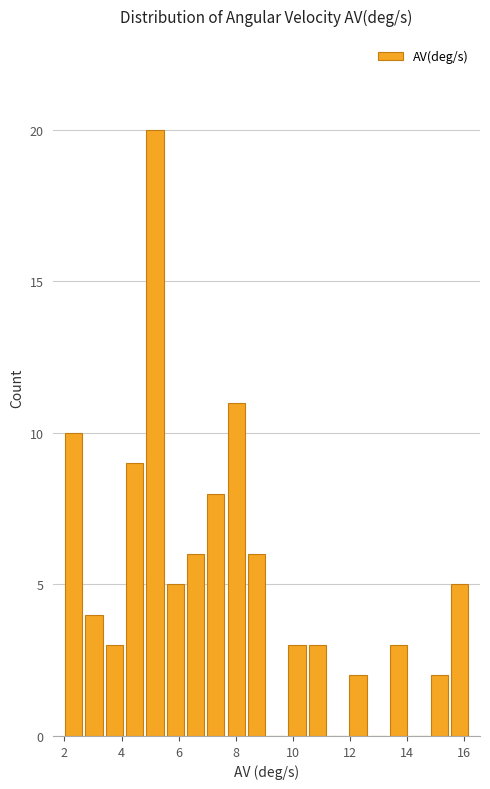

Around what value on the x-axis is the tallest bar? Give the approximate position of its centre, as read against the axis.

5.2